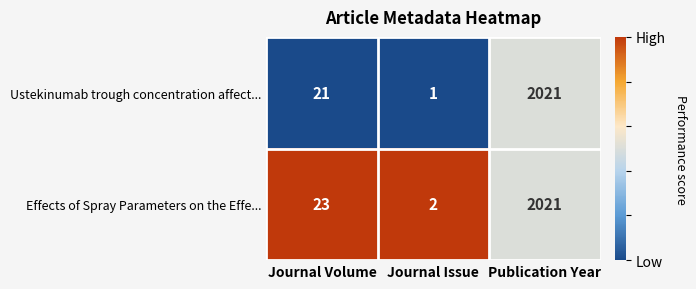

The value of Ustekinumab trough concentration affect... at Journal Issue is 1. True or false?

True